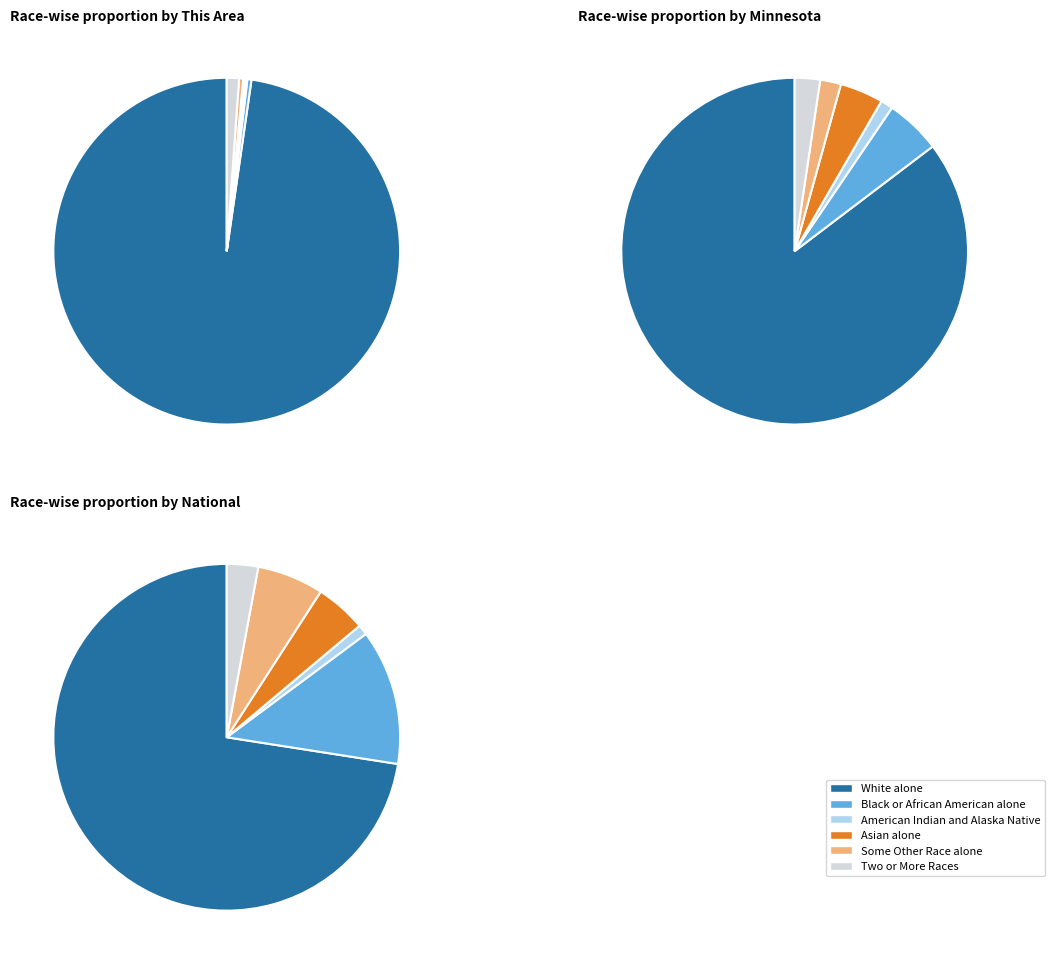

What is the spread (max minus min) of values at This Area?

512